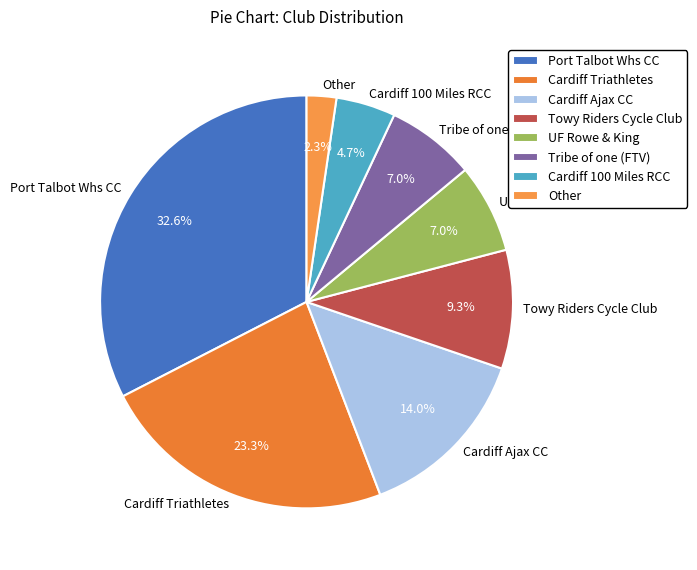

Count the number of slices in the pie.

8